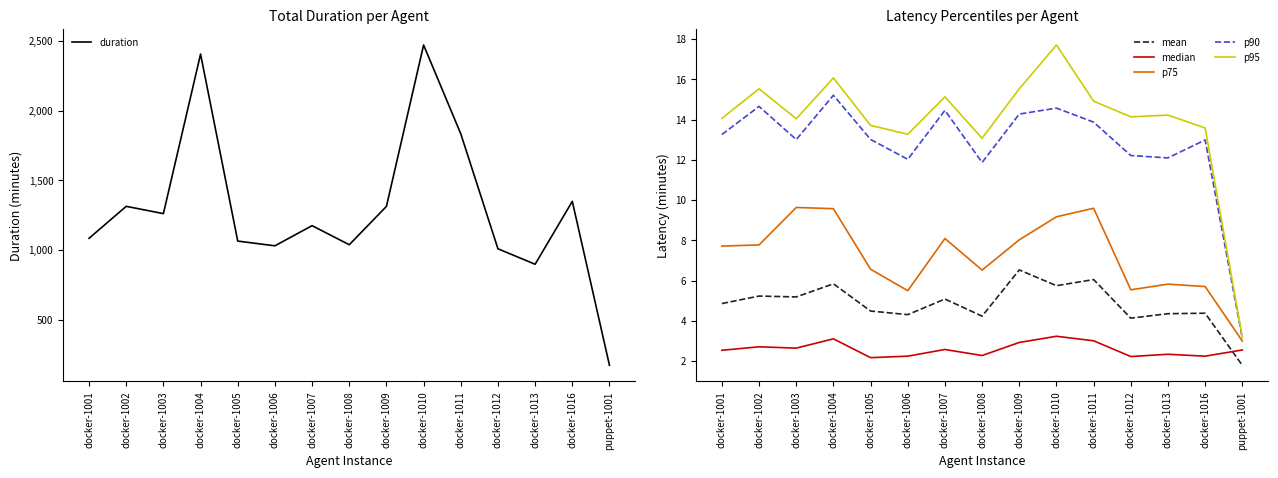

How many interior local valleys does the p95 series have?

4